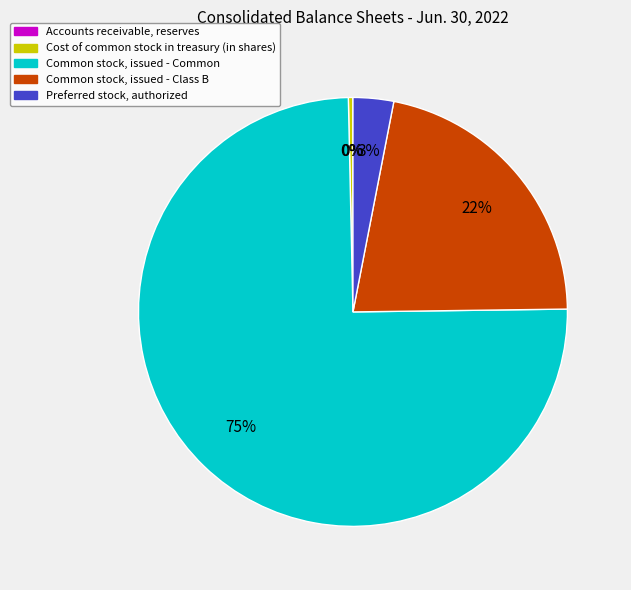

To the nearest percent, what is the average slice percentage?

20%